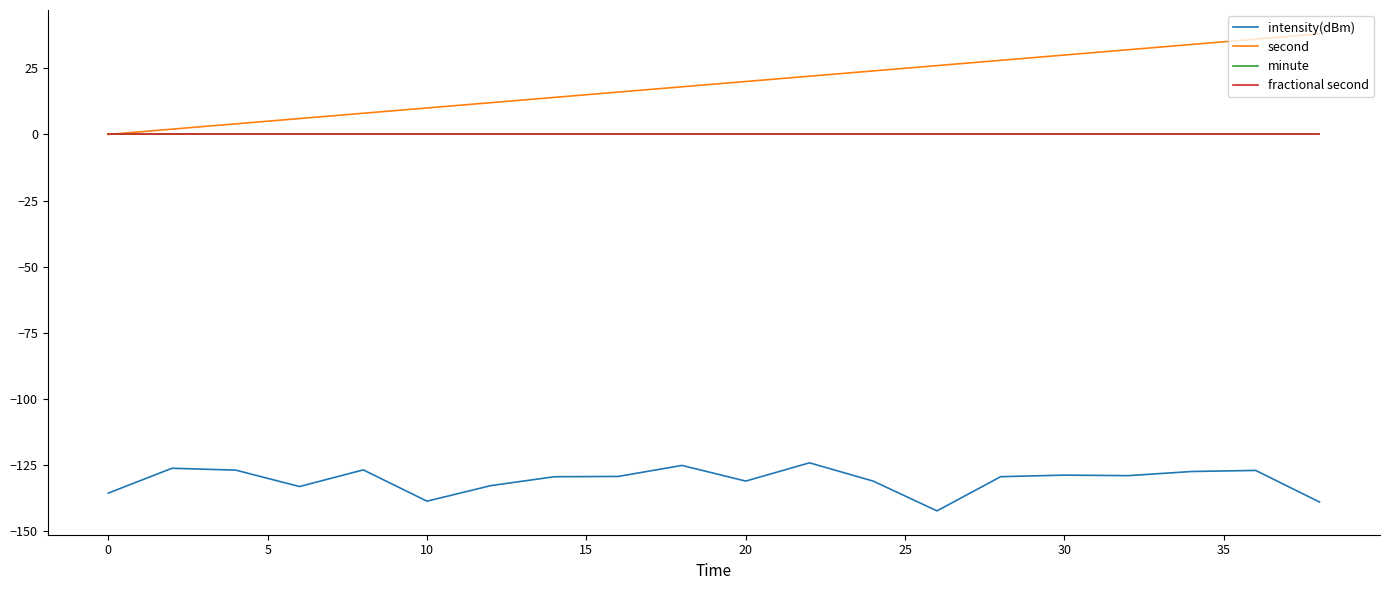

What is the difference between the maximum and minimum values in the intensity(dBm) series?

18.2